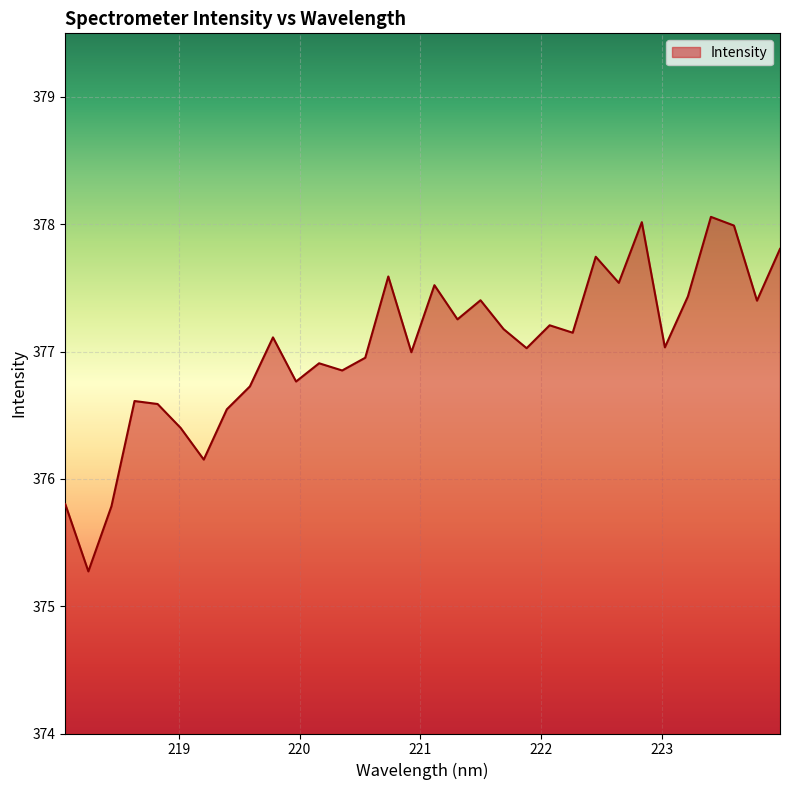

True or false: there are more than 0 points higher than both neighbors.

True